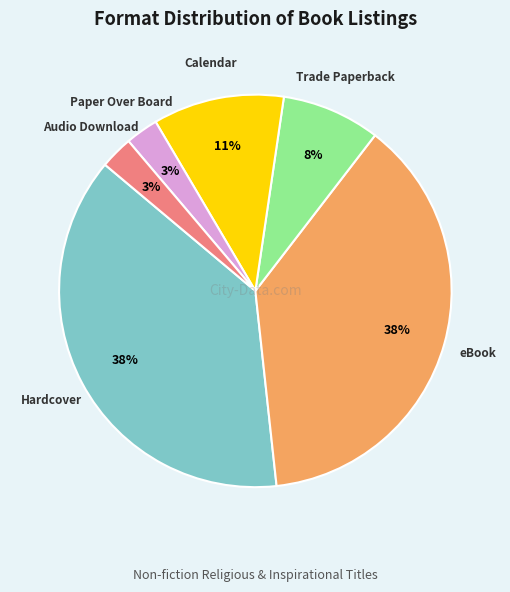

To the nearest percent, what is the difference between the largest and smallest slice percentages?

35%